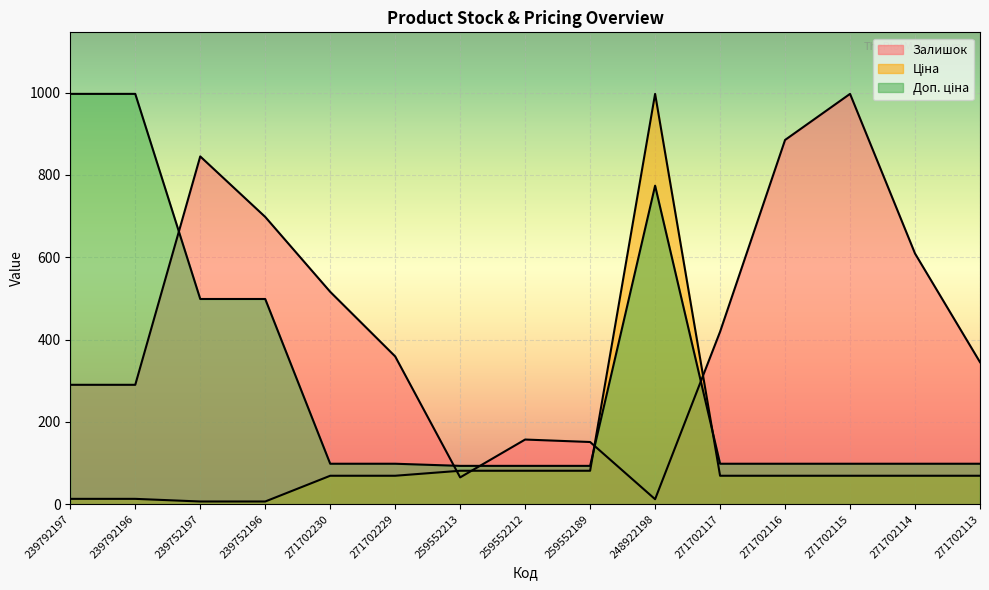

After their last crossing, which series has the higher values: Залишок or Ціна?

Залишок